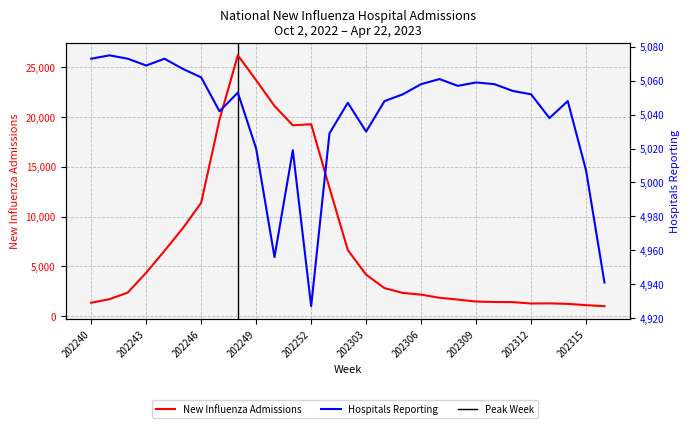

What is the average value of the Number of New Influenza Admissions series?

7253